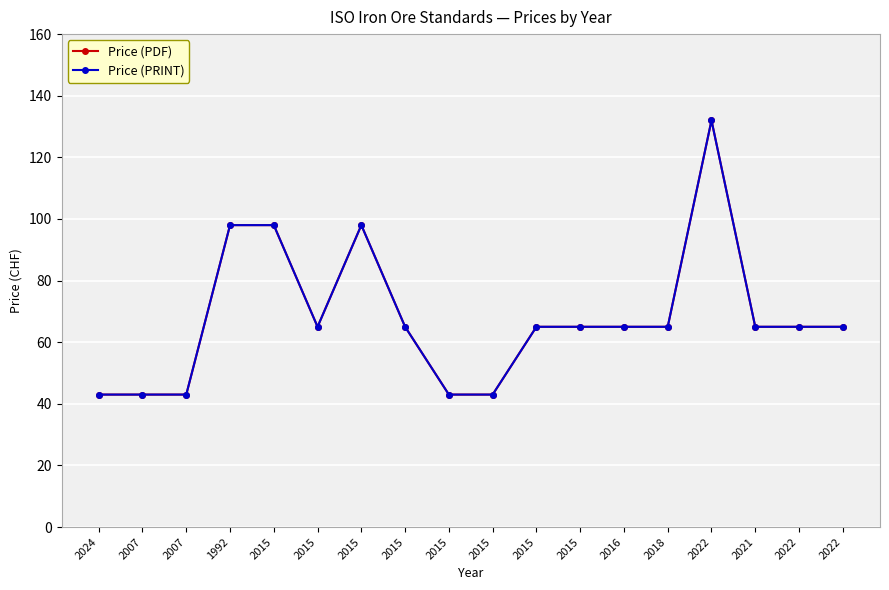

What is the maximum value for Price (PRINT)?

132